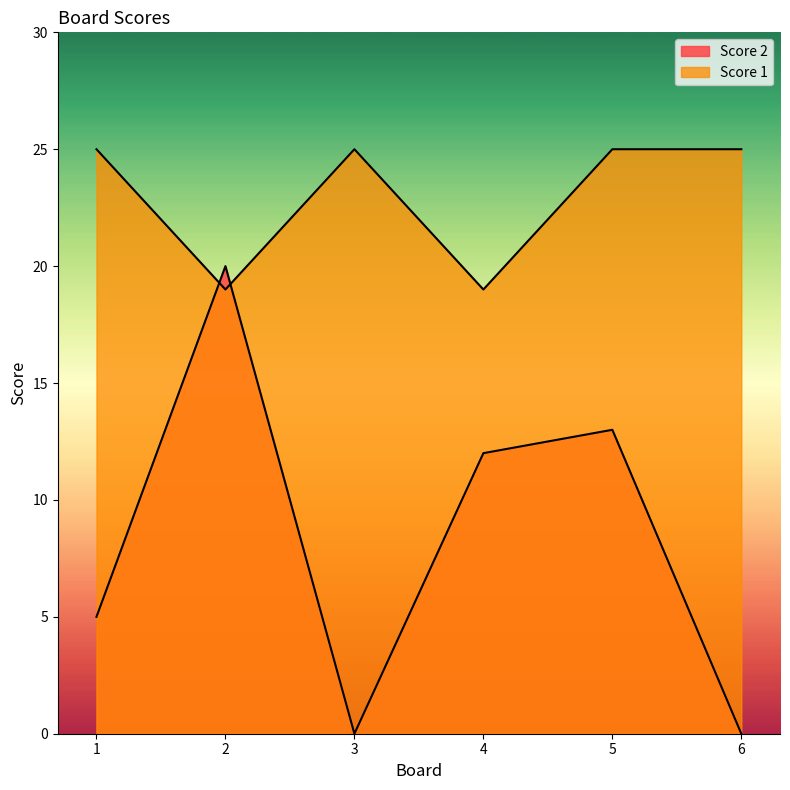

Which label corresponds to the smallest value in the chart?

3